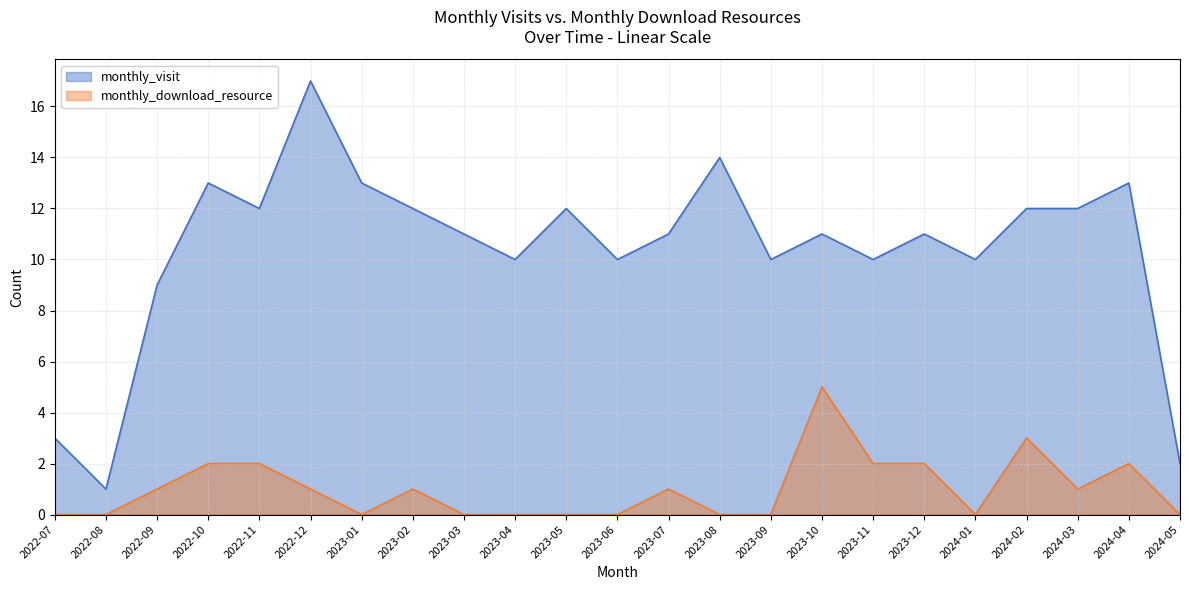

The value of monthly_visit at 2024-03 is 12. True or false?

True